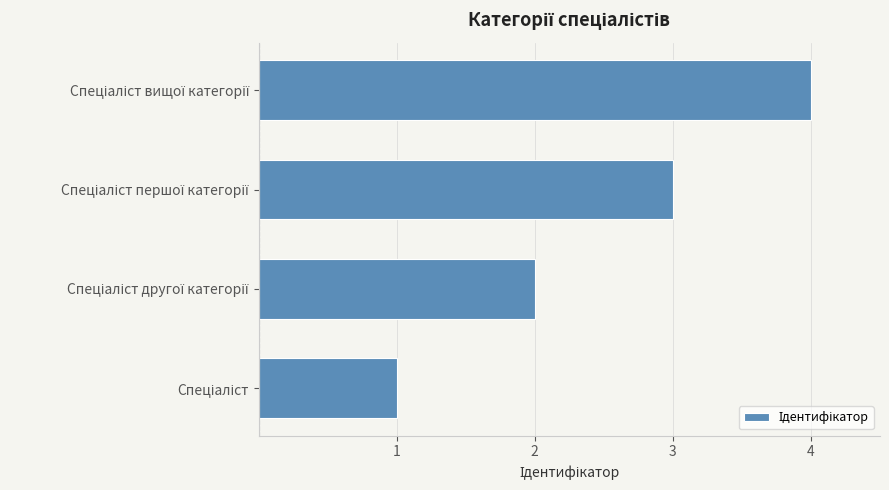

What is the difference between the maximum and minimum values?

3